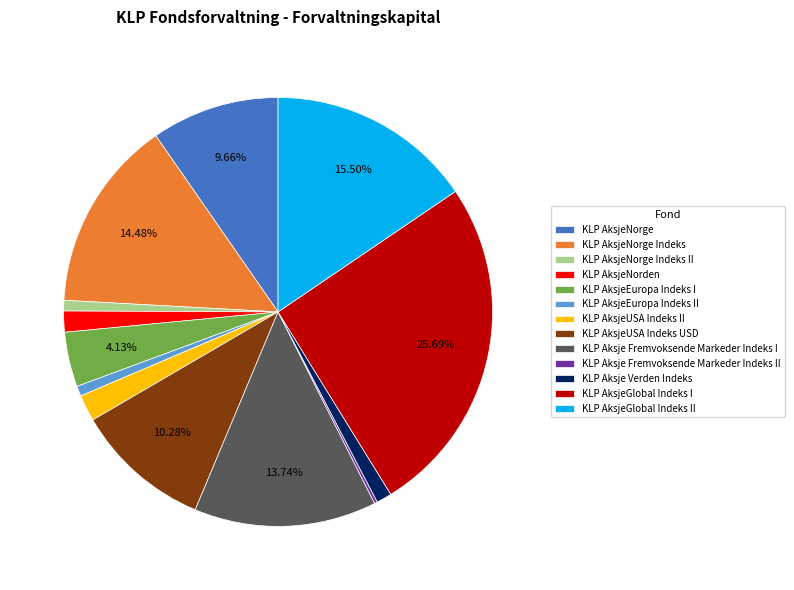

What is the largest slice in the pie chart?

KLP AksjeGlobal Indeks I